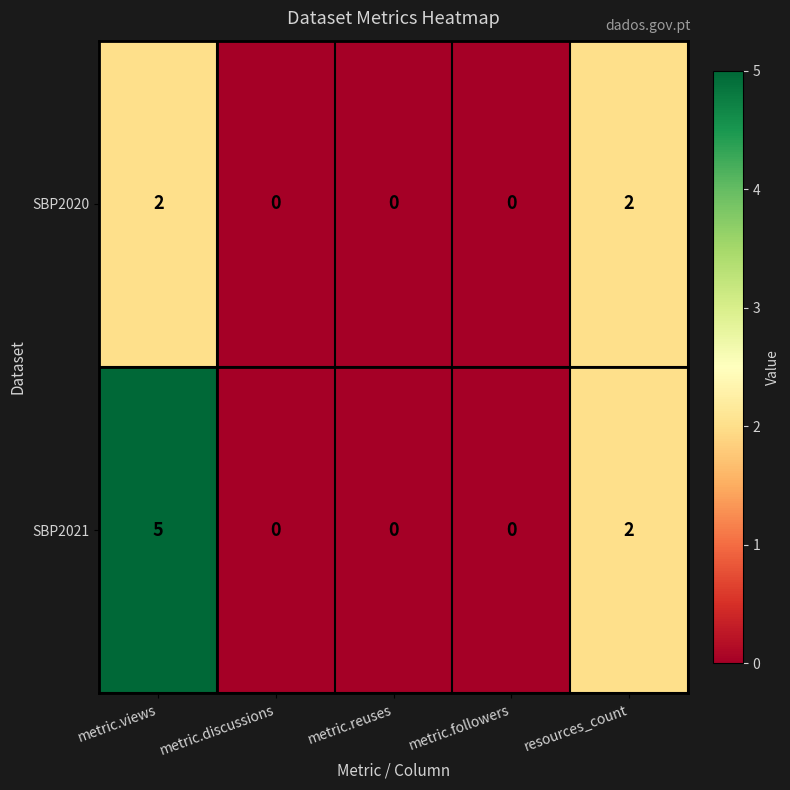

How many data points in SBP2020 are above 0?

2